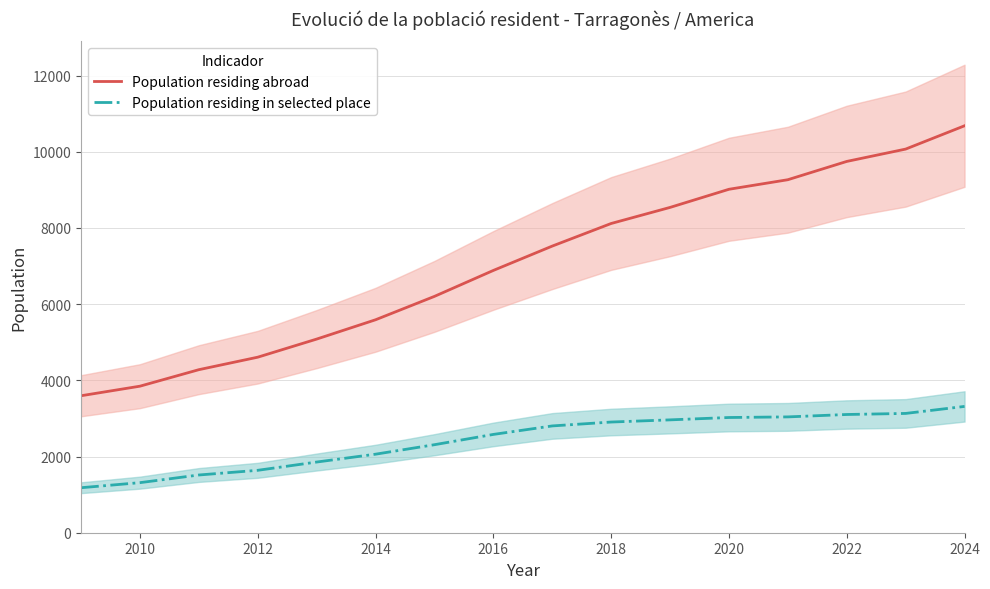

Which category has the highest value in the Population residing abroad series?

2024